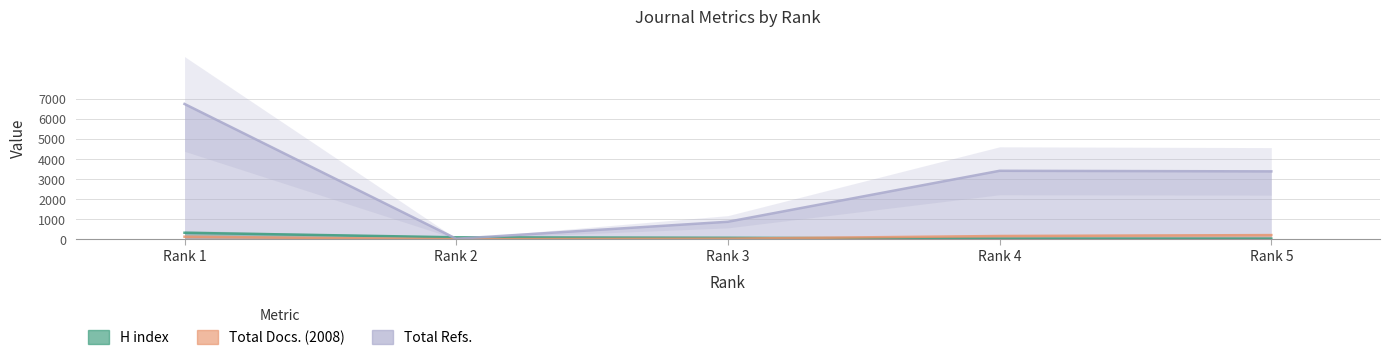

True or false: Total Docs. (2008) has a value of 188 at Rank 1.

False